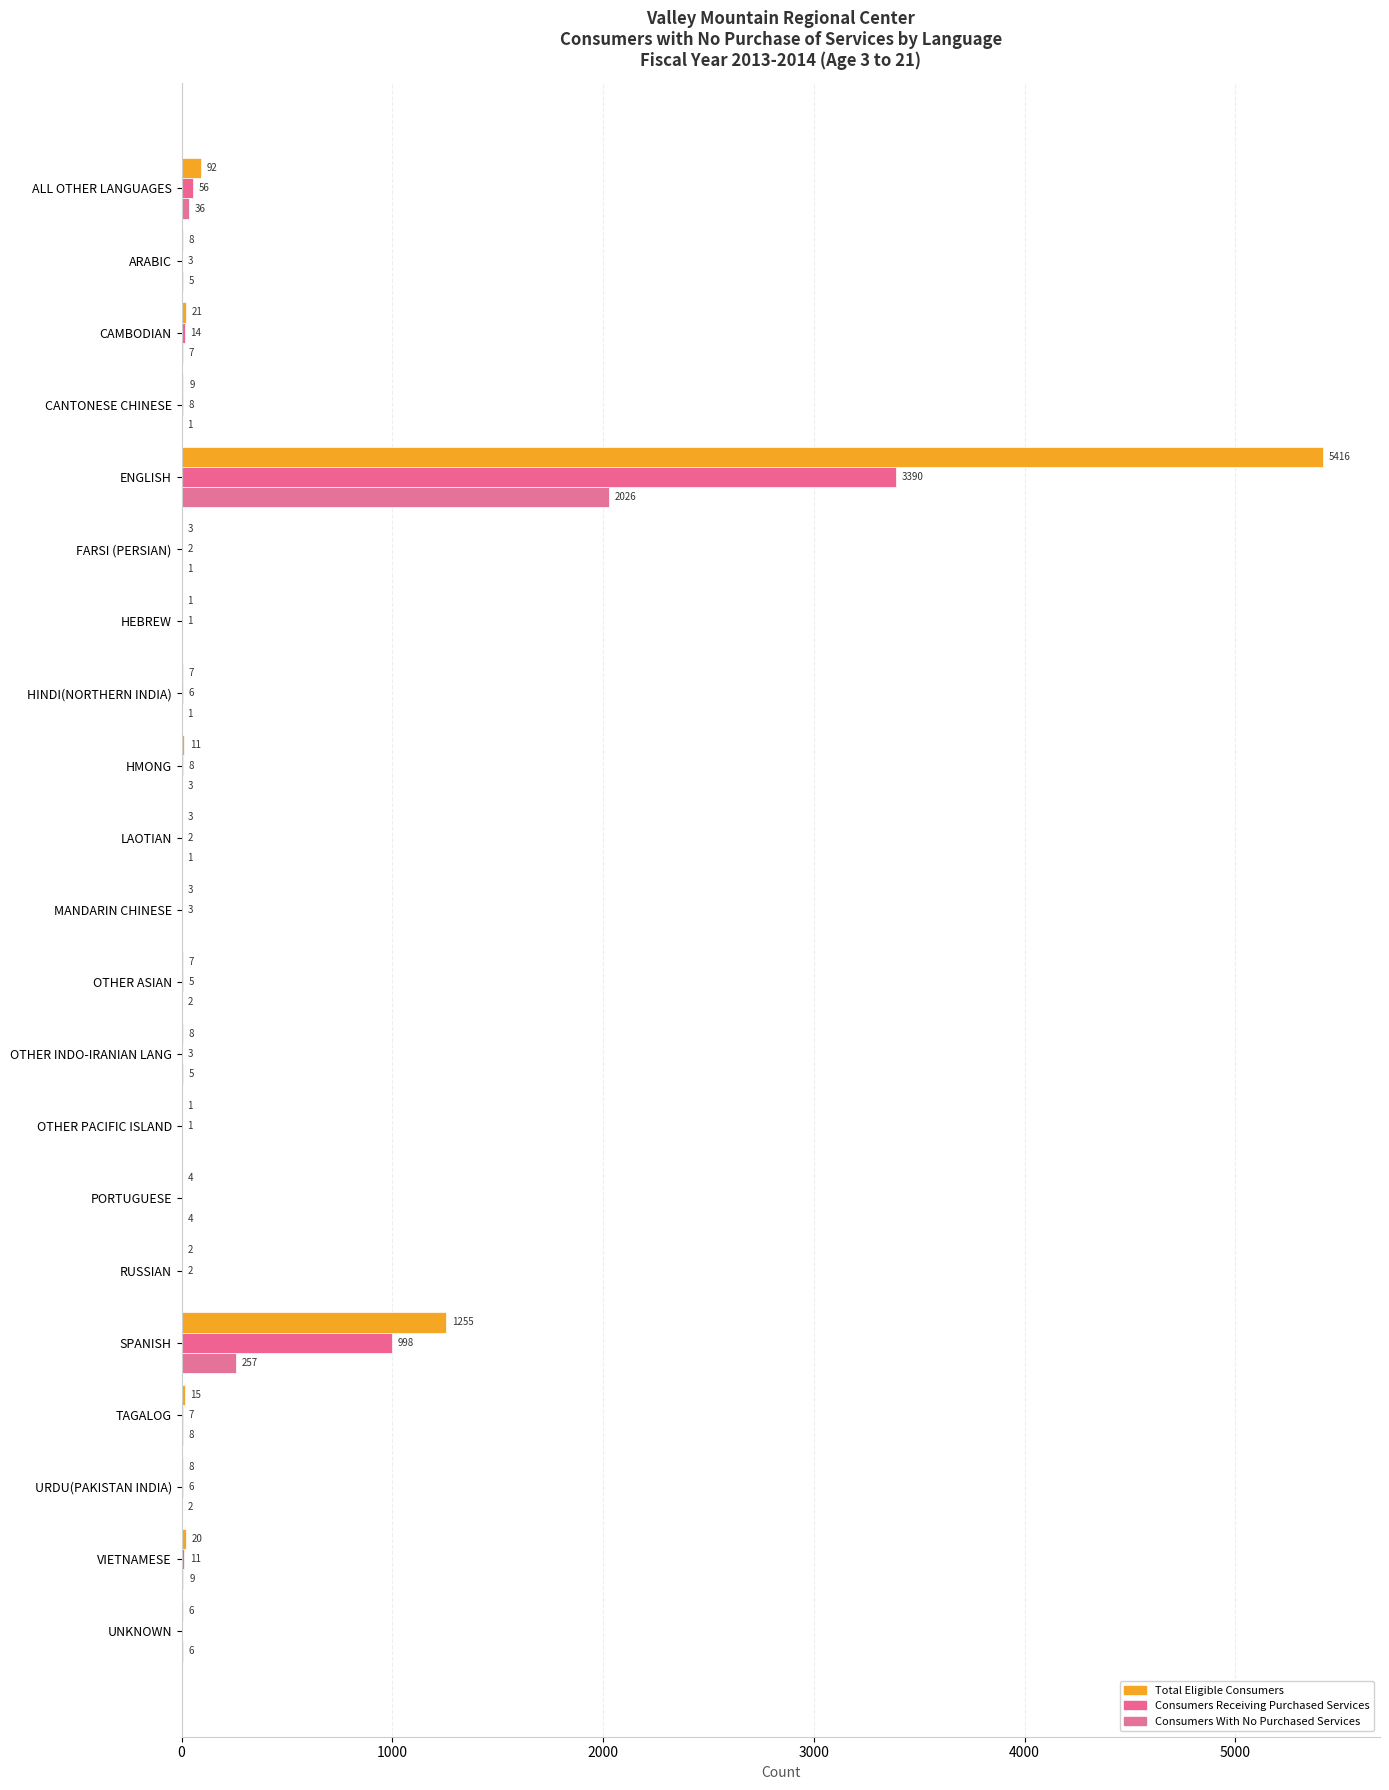

Count the number of categories in the chart.

21